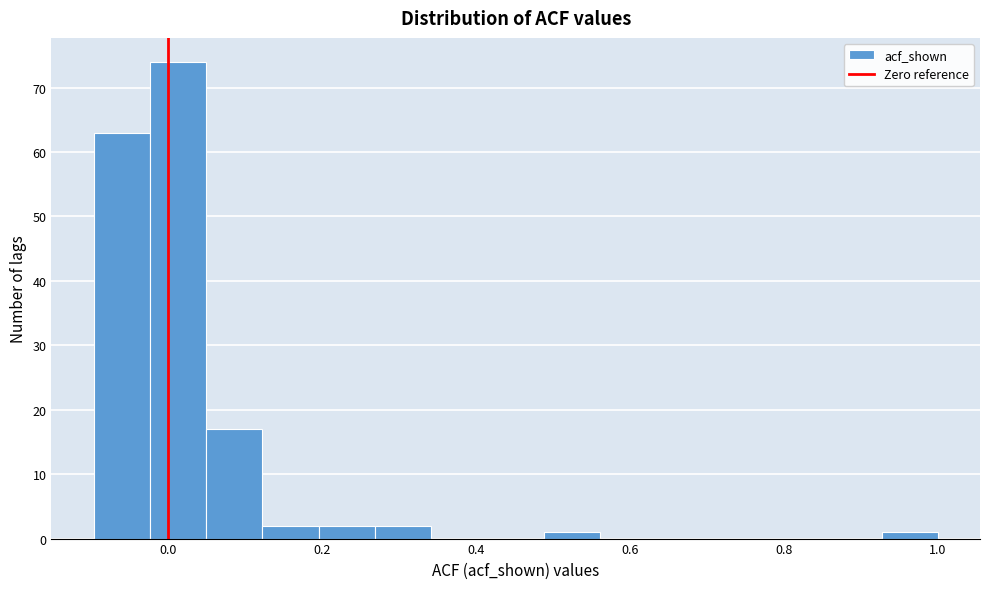

Around what value on the x-axis is the tallest bar? Give the approximate position of its centre, as read against the axis.

0.02